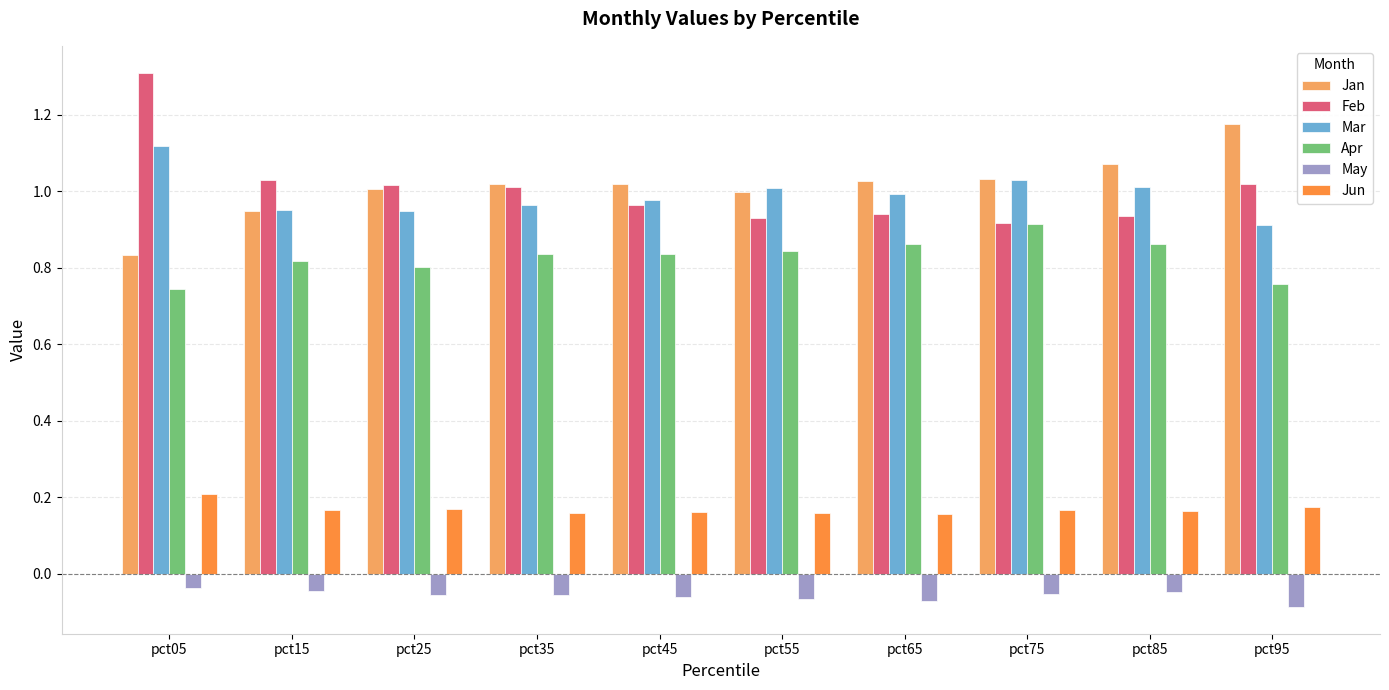

Is the value of Jun at pct75 greater than the value of May at pct95?

Yes